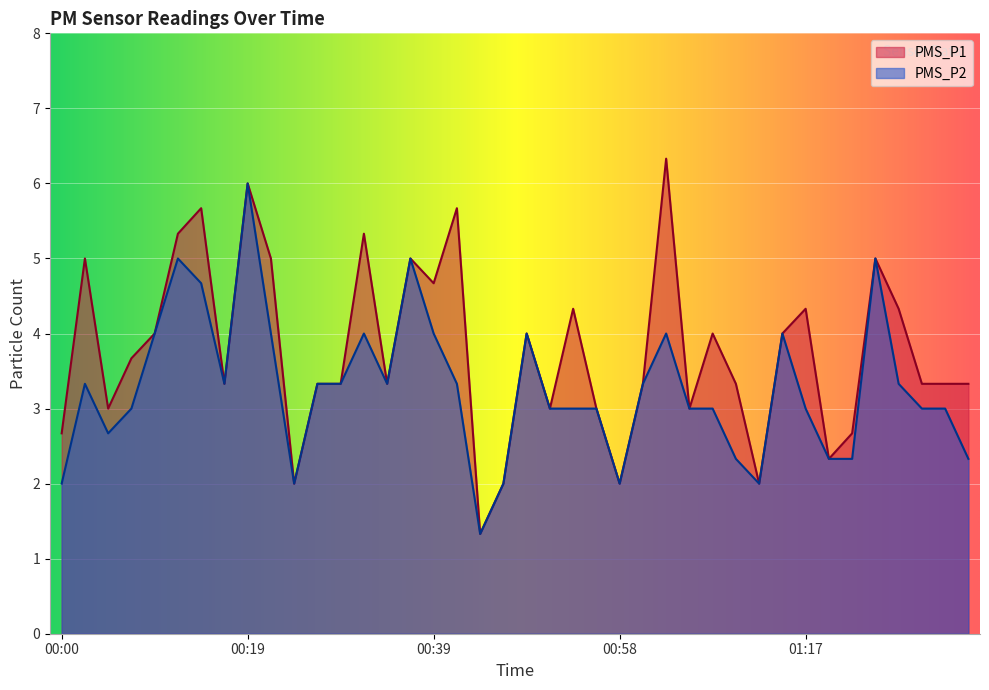

What position from the left is 00:05?

3